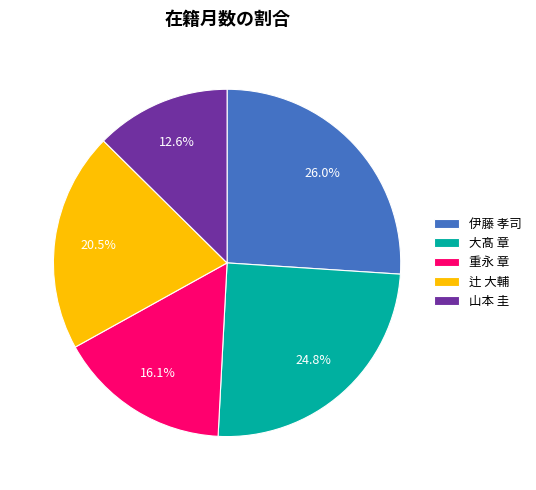

Rank the categories by value from highest to lowest.

伊藤 孝司, 大髙 章, 辻 大輔, 重永 章, 山本 圭